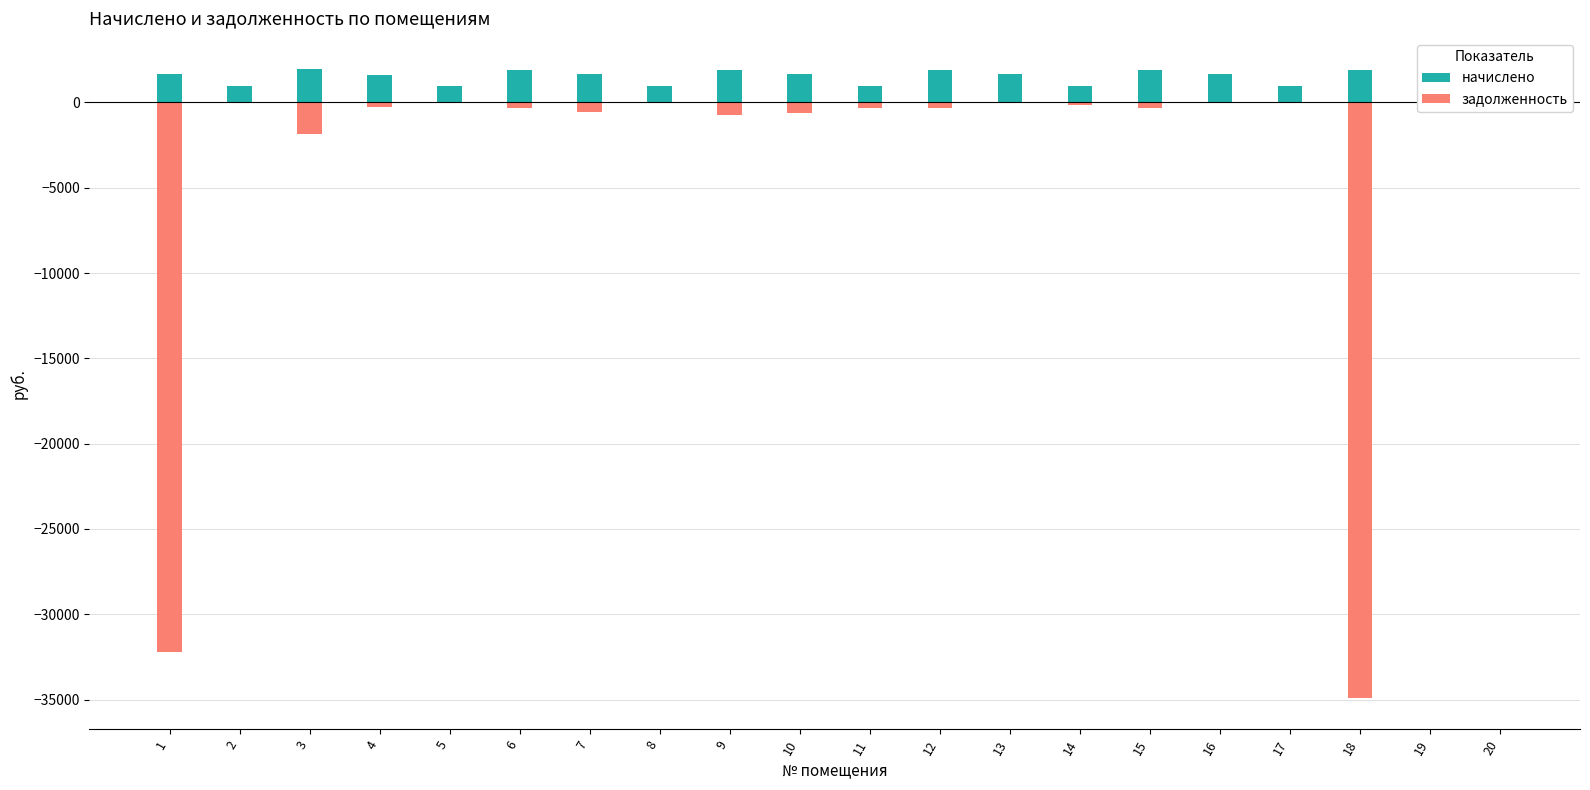

List the series in order of their peak value, highest first.

начислено, задолженность